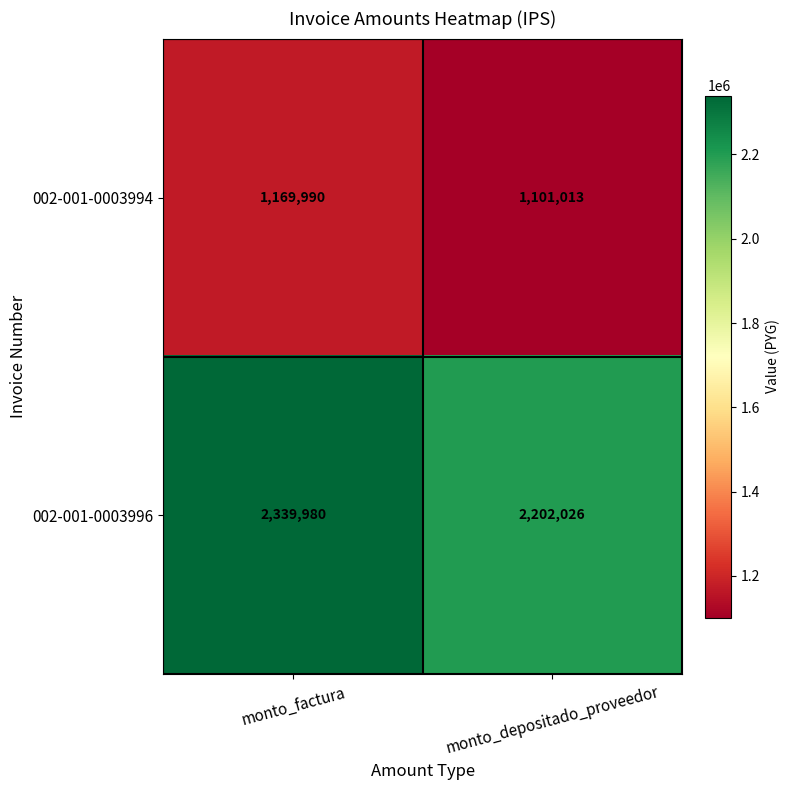

At which category is the sum across all series the highest?

monto_factura